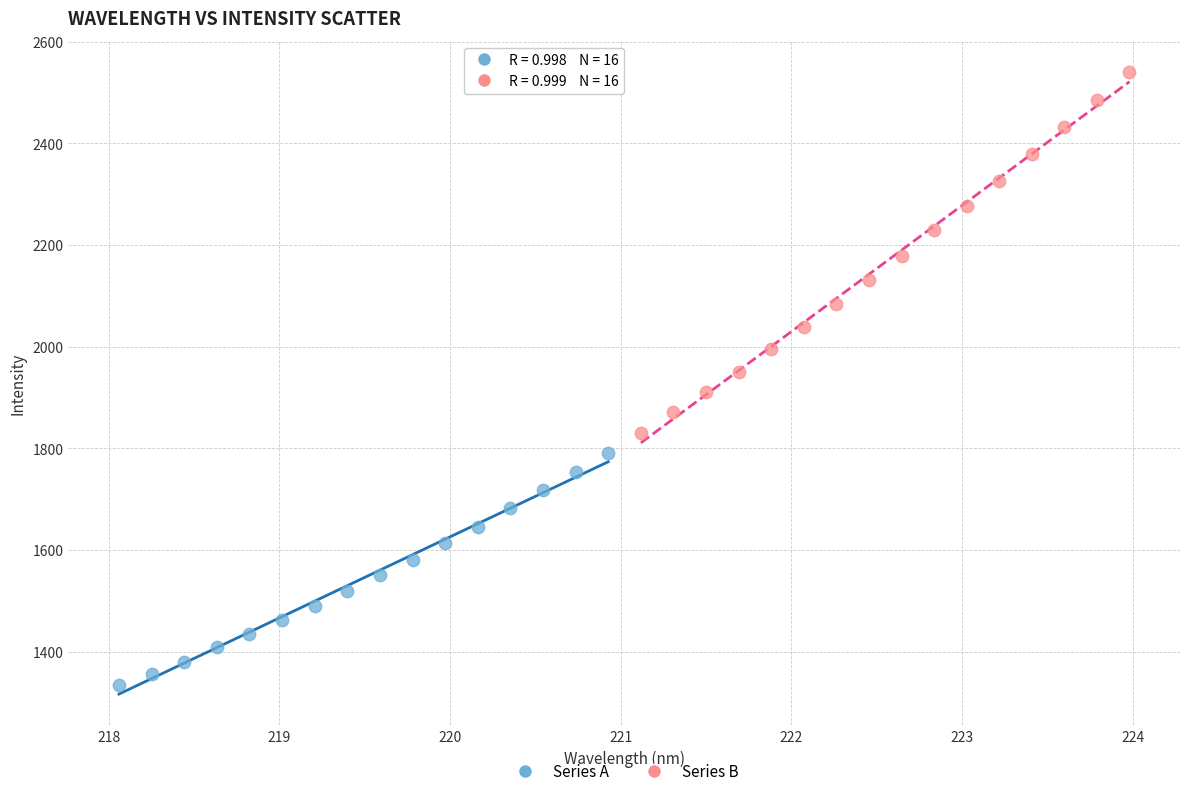

Which series has the largest Y range (max minus min)?

Series B